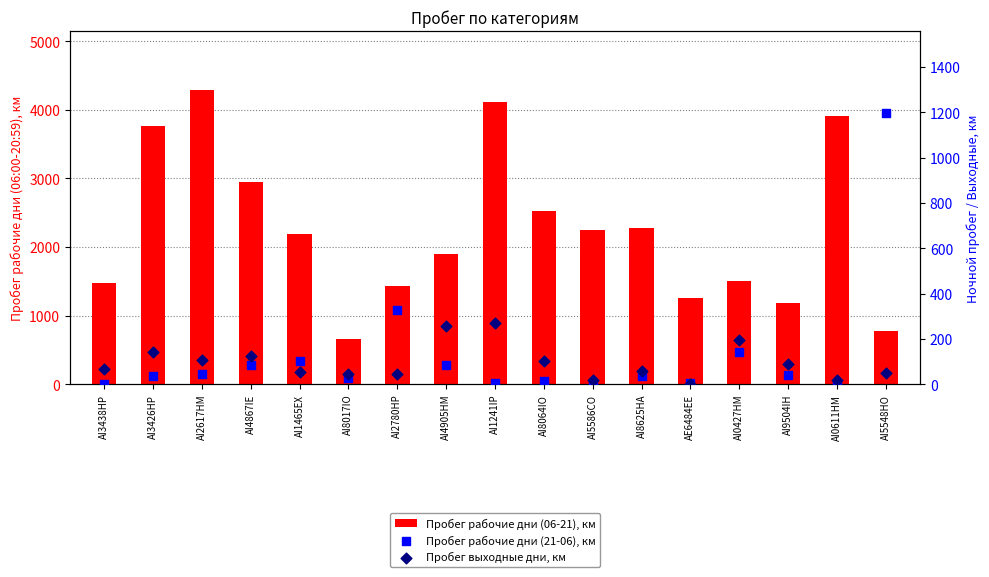

What are all the series names shown in the legend?

Пробег рабочие дни (06-21), км, Пробег рабочие дни (21-06), км, Пробег выходные дни, км